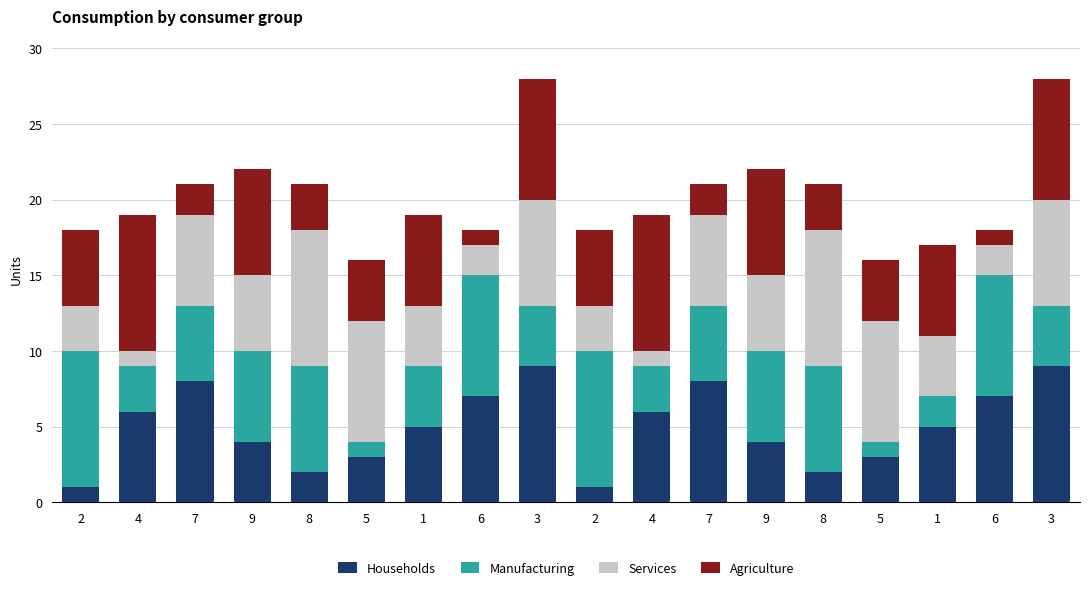

What is the approximate value of Households at 7?

8